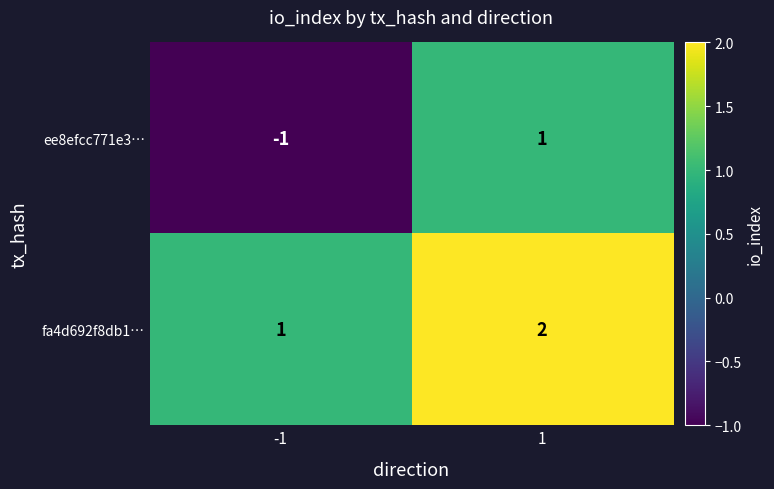

Rank the series at -1 from lowest to highest value.

ee8efcc771e3…, fa4d692f8db1…